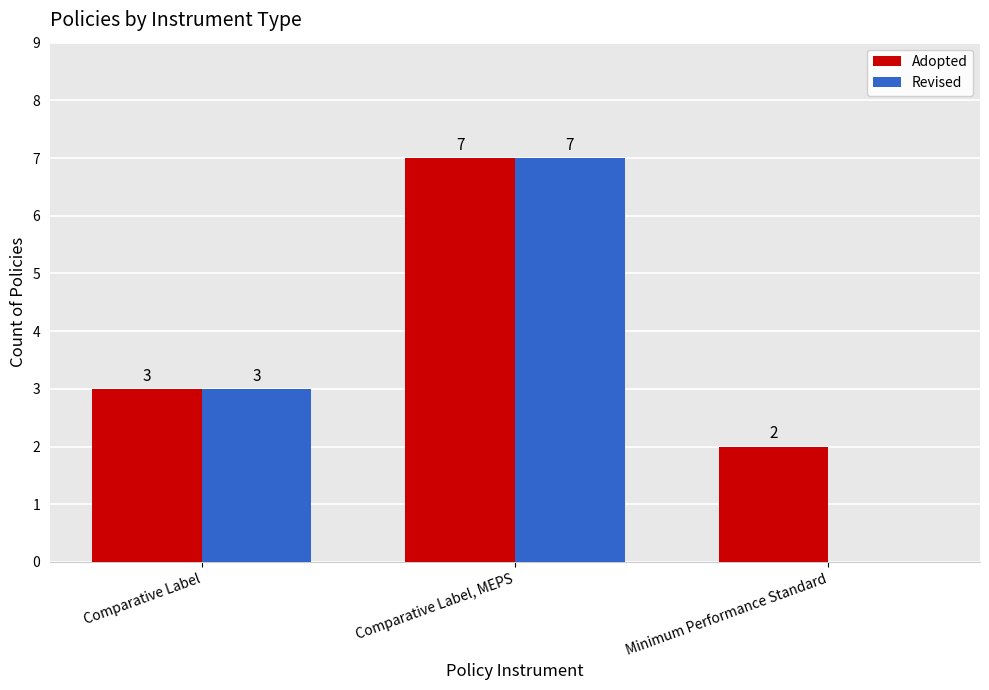

What is the maximum value shown in the chart?

7